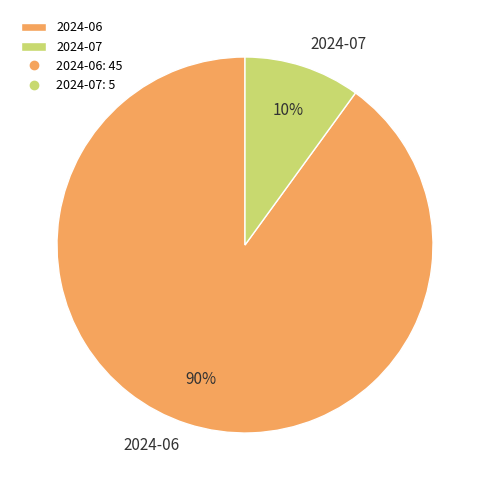

What is the ratio of the value at 2024-06 to the value at 2024-07?

9.0